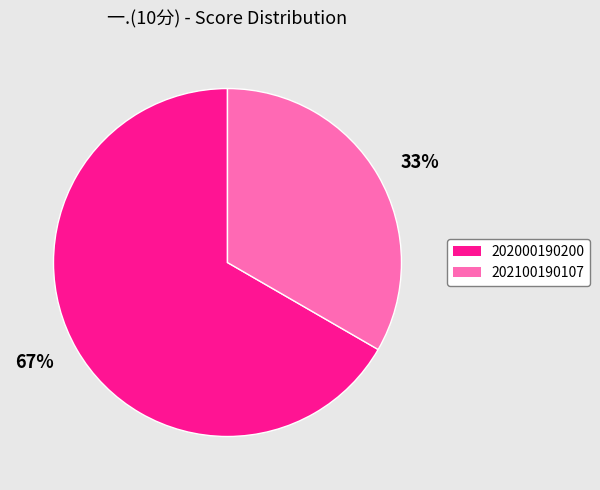

Count the number of slices in the pie.

2